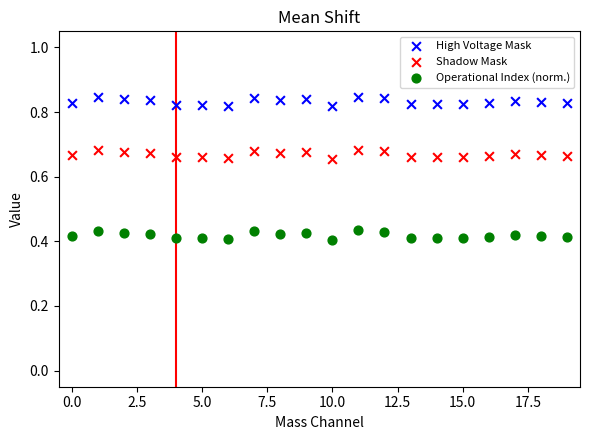

Which series contains the lowest Y value?

Operational Index (norm.)